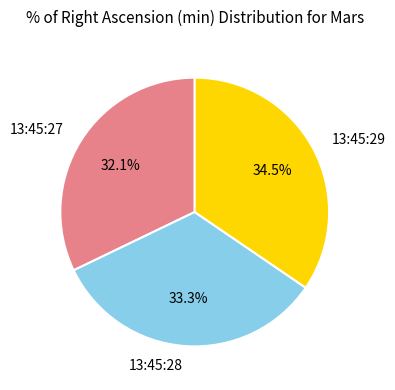

Count the number of slices in the pie.

3